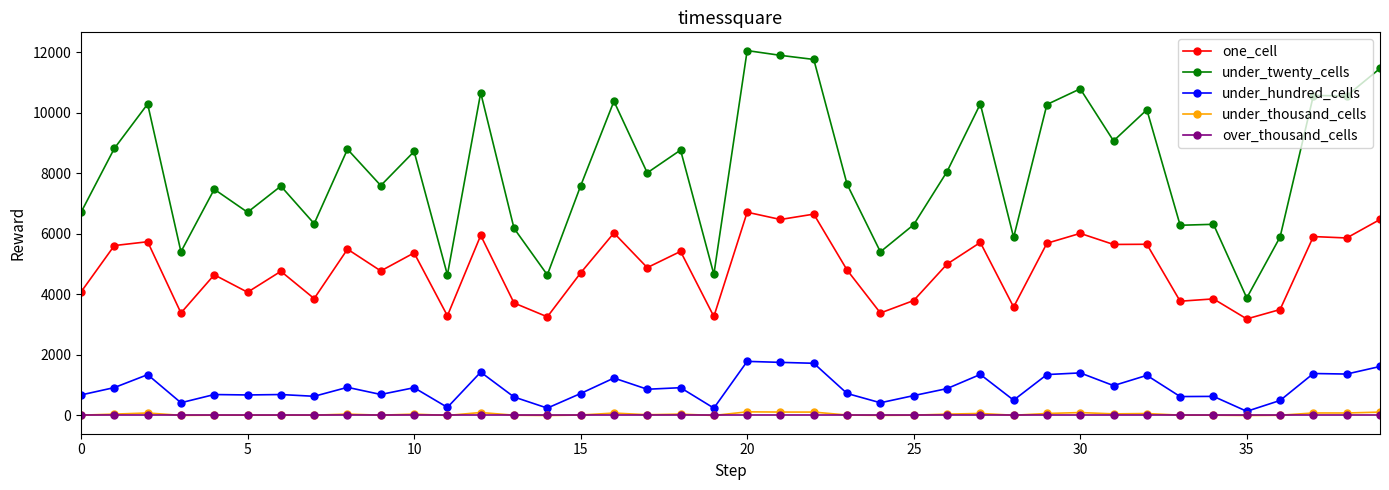

Which series has the largest total across all categories?

under_twenty_cells